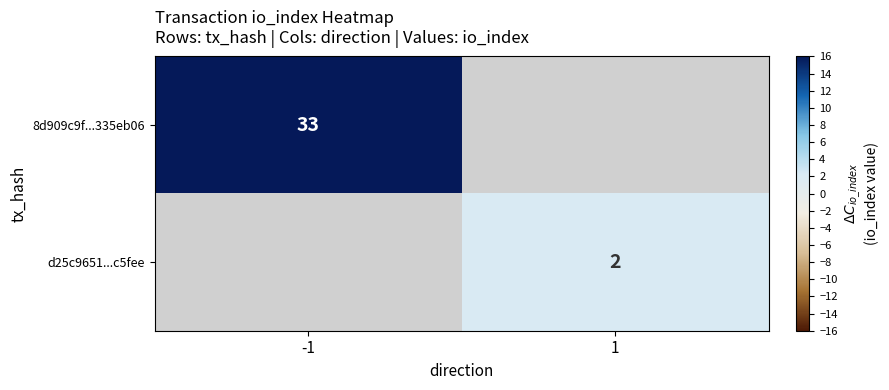

The value of d25c9651...c5fee at 1 is 2. True or false?

True